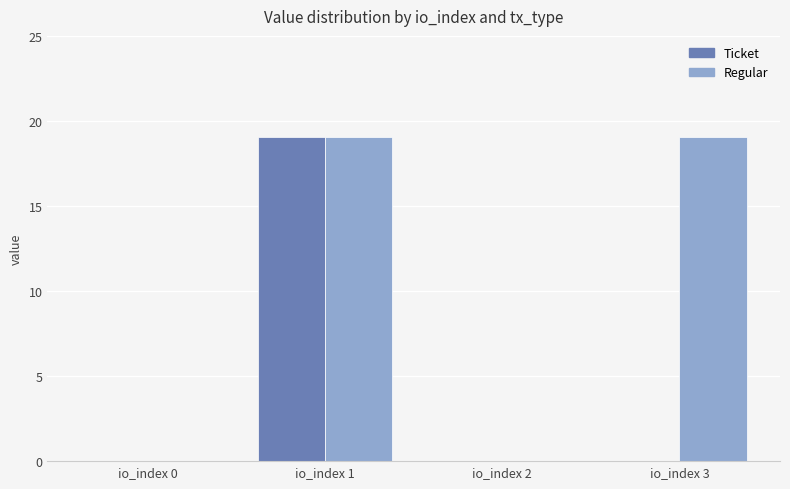

Between io_index 1 and io_index 2, which series saw the biggest shift?

Ticket